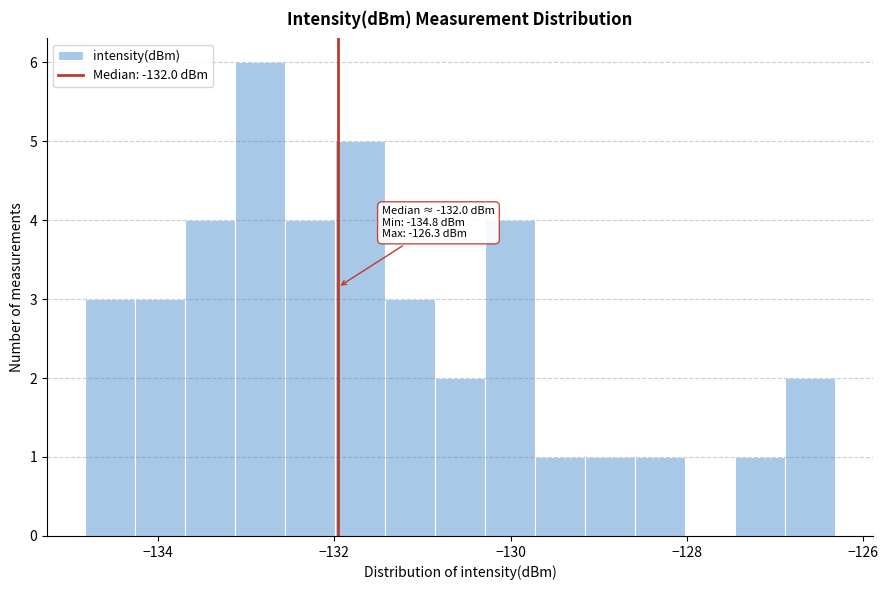

Around what value on the x-axis is the tallest bar? Give the approximate position of its centre, as read against the axis.

-132.8